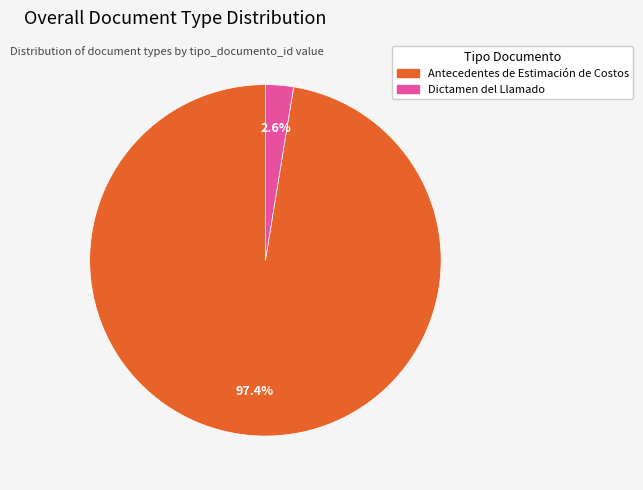

Count the number of slices in the pie.

2